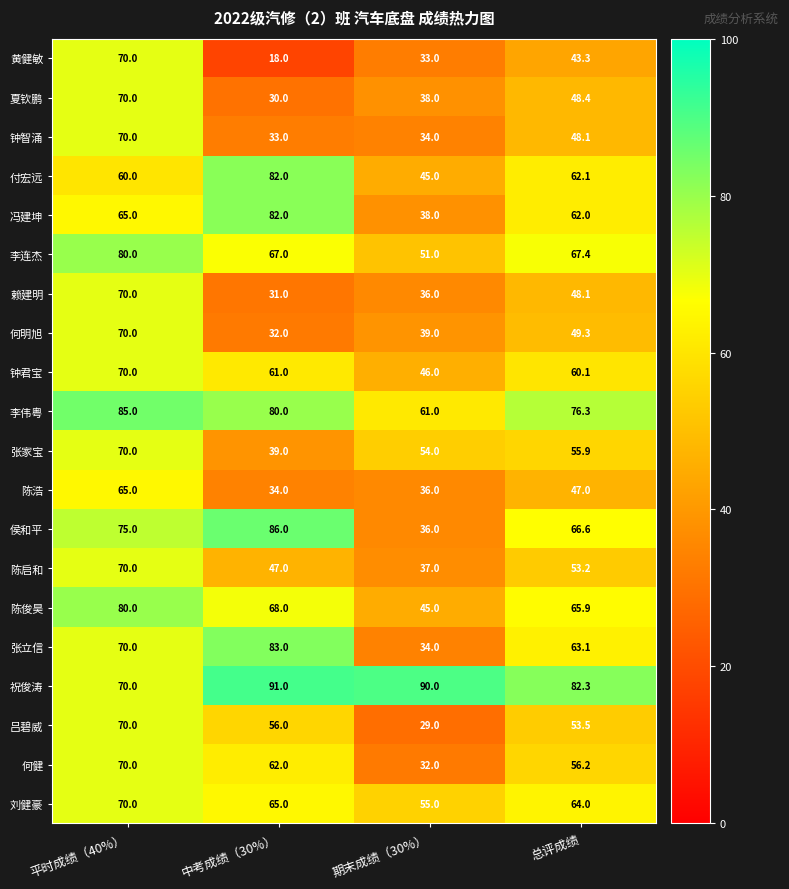

How many values in the 刘健豪 series are below 65?

2